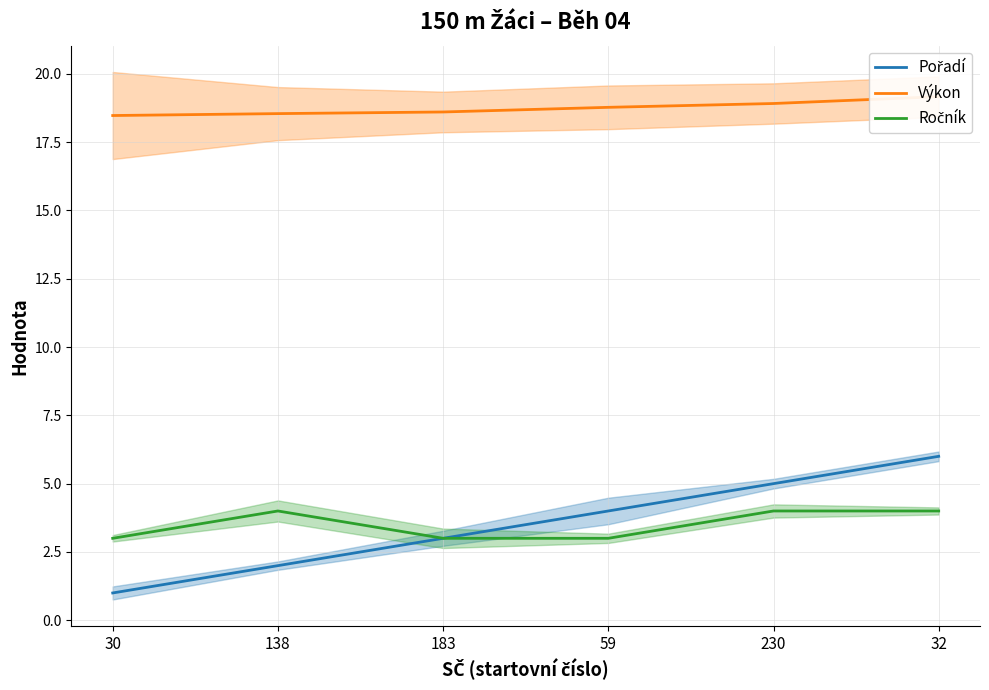

How many data points in Pořadí are less than 4?

3